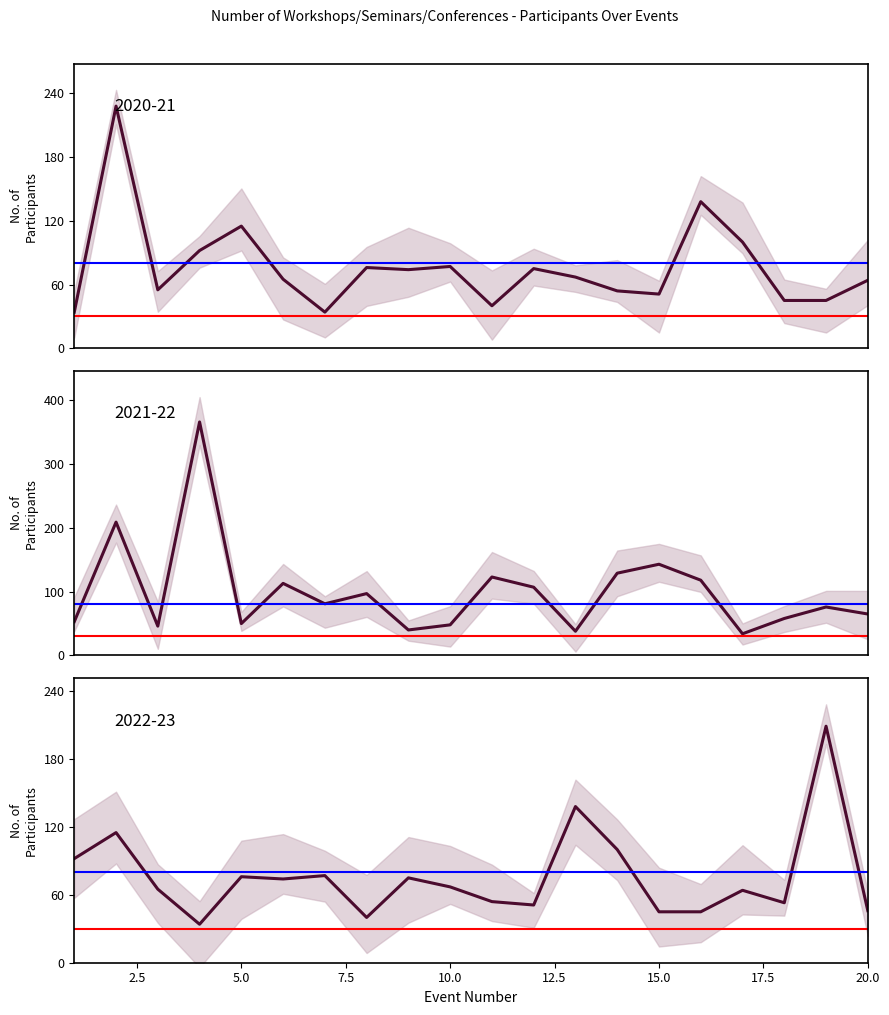

True or false: 2021-22 has more than 0 interior local peaks.

True